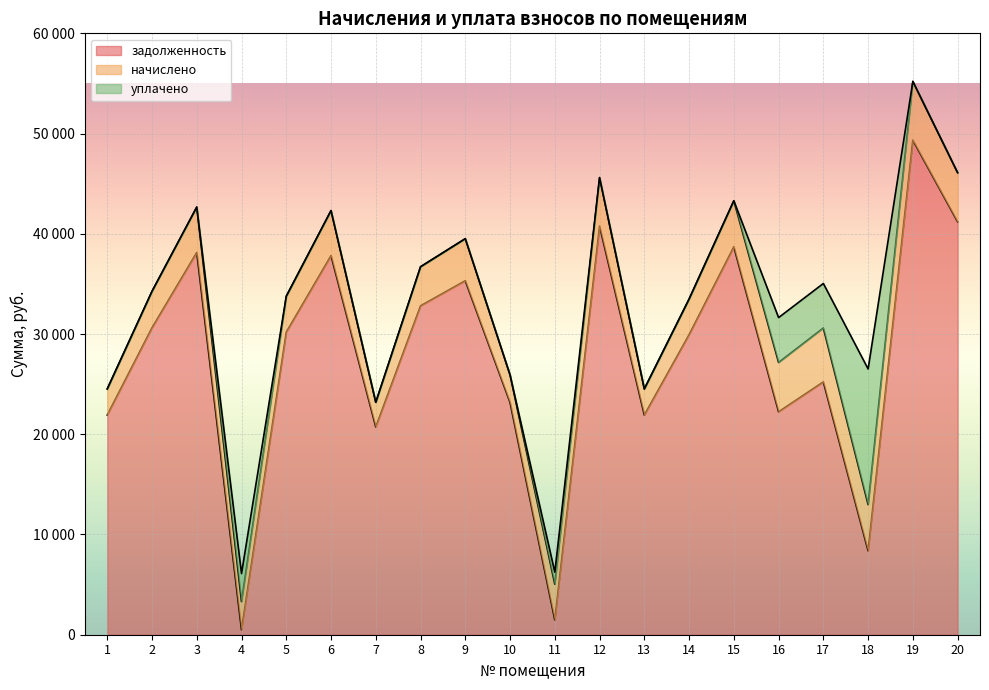

The value of начислено at 9 is 4196.2. True or false?

True